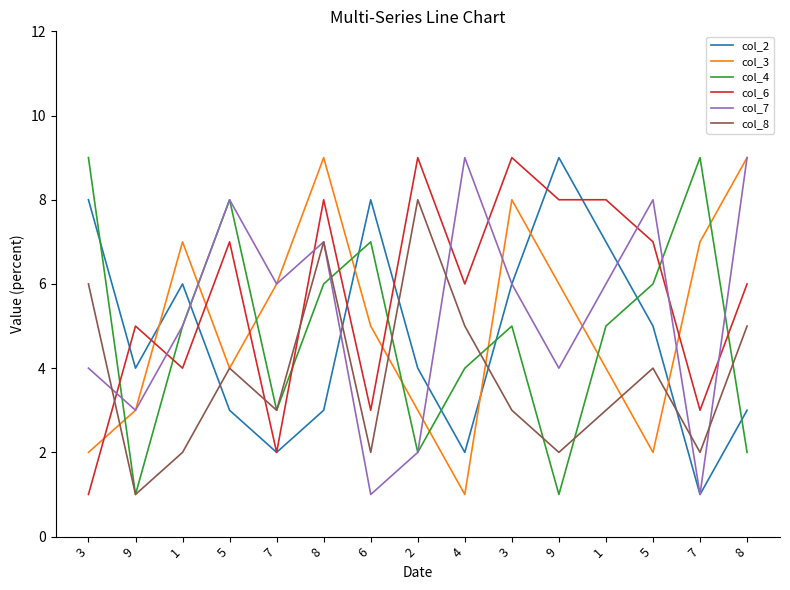

Does the chart have visible grid lines?

No